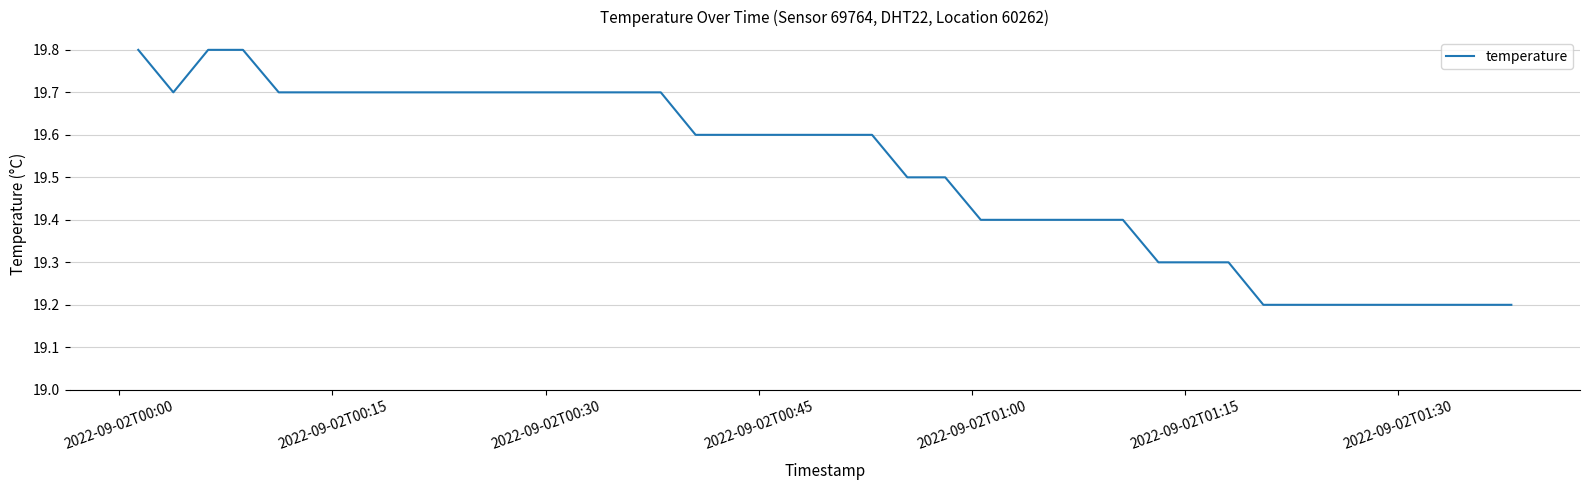

How many distinct data groups are displayed?

1